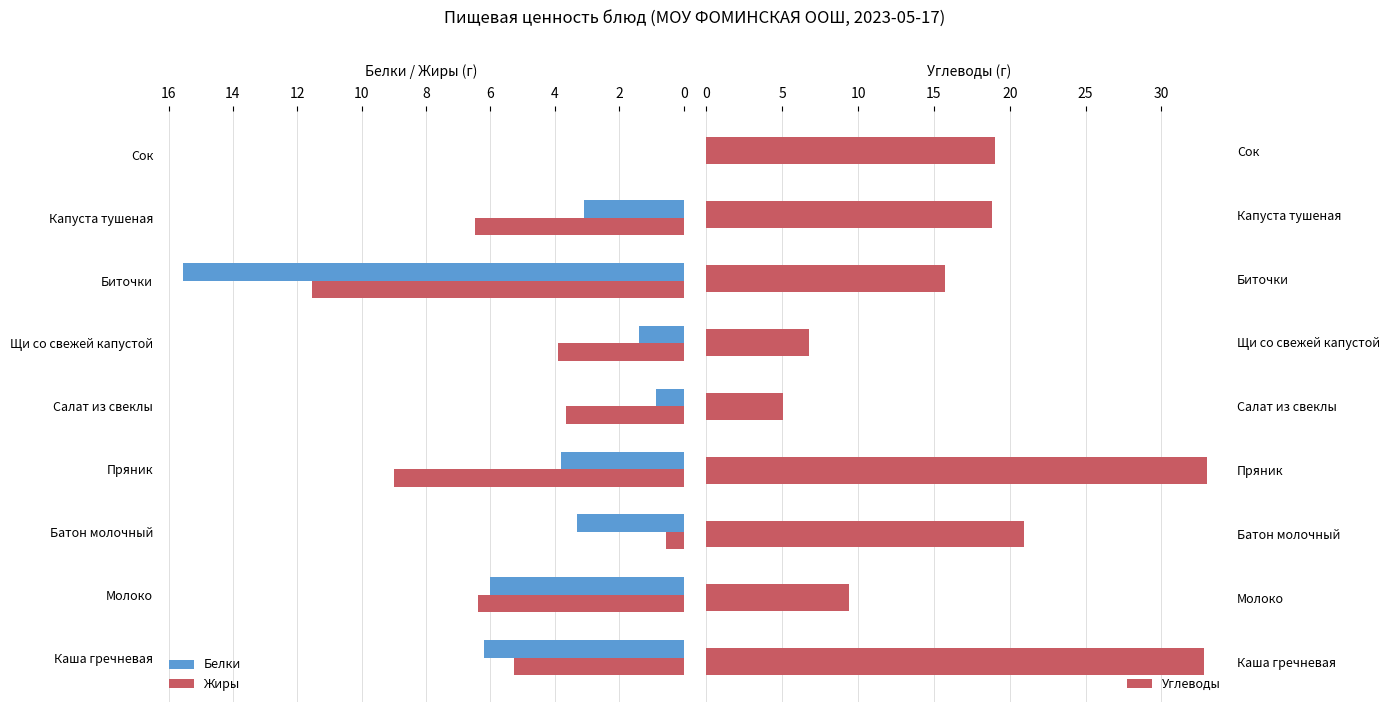

Which series has the largest total across all categories?

Углеводы